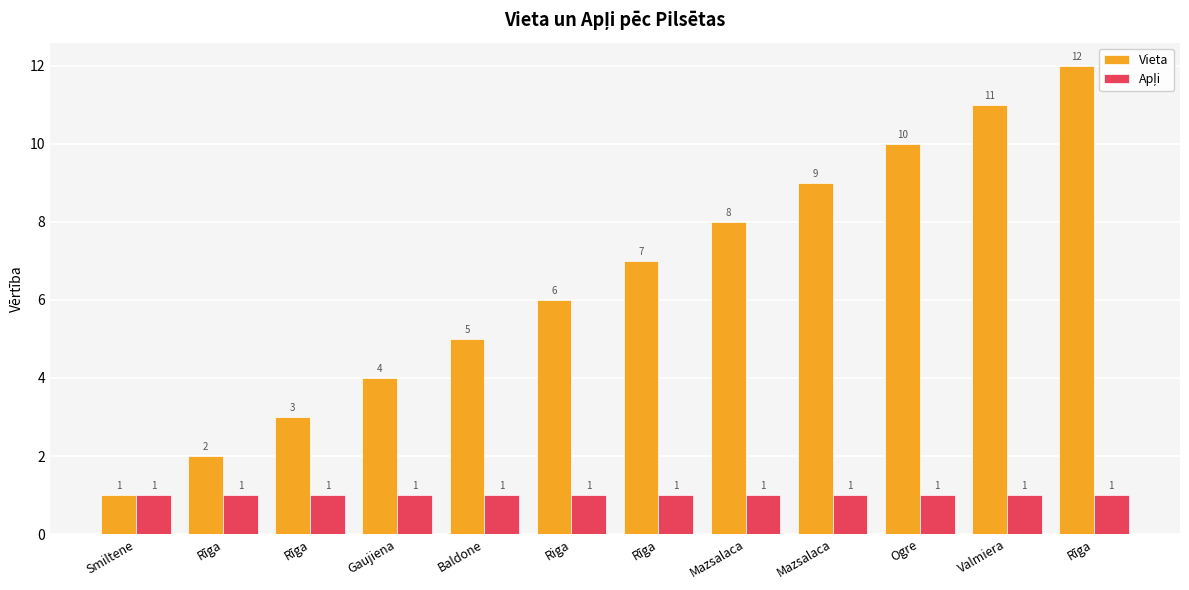

Read the Apļi value at Rīga.

1